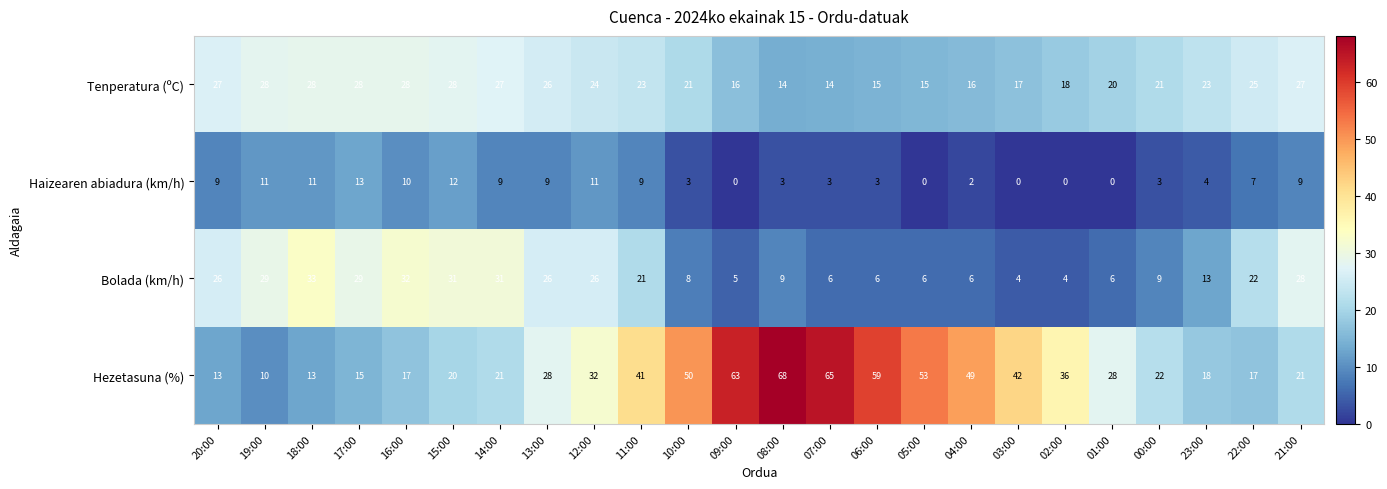

What is the total value across all series at 01:00?

54